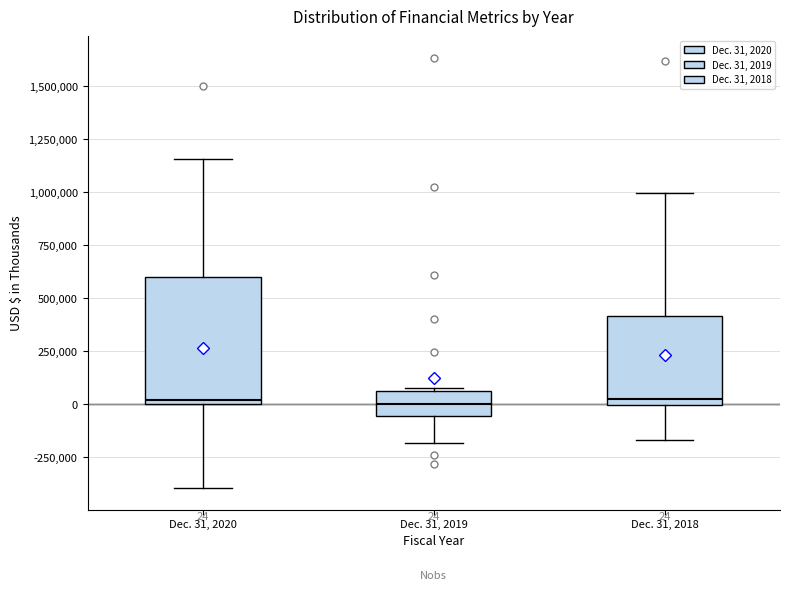

Comparing the boxes themselves (not the whiskers), which one is the tallest?

Dec. 31, 2020